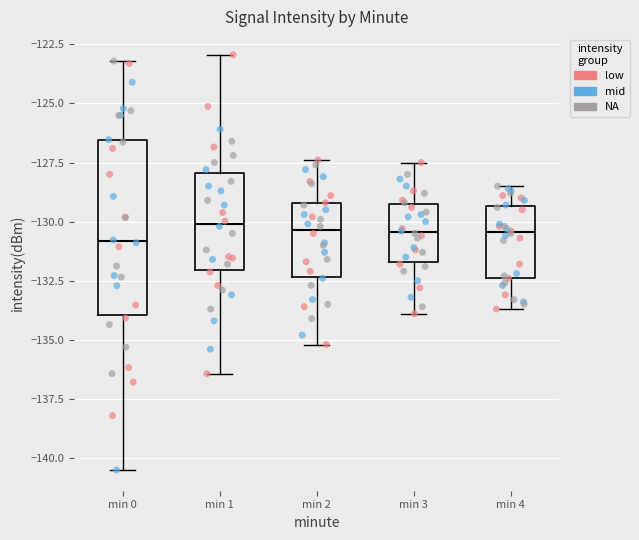

Reading left to right, read every box against the y-axis: the position of its median line, the range the box covers, and the ends of its whiskers. The values are not printed on the chart, so give them approximately, as read against the axis.

min 0: median -131.0, box -134.0 to -126.5, whiskers -140.5 to -123.0
min 1: median -130.0, box -132.0 to -128.0, whiskers -136.5 to -123.0
min 2: median -130.5, box -132.5 to -129.0, whiskers -135.0 to -127.5
min 3: median -130.5, box -131.5 to -129.0, whiskers -134.0 to -127.5
min 4: median -130.5, box -132.5 to -129.5, whiskers -133.5 to -128.5